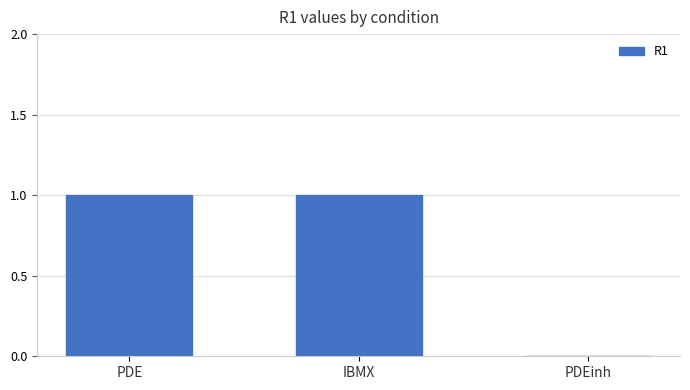

Are the bars horizontal?

No